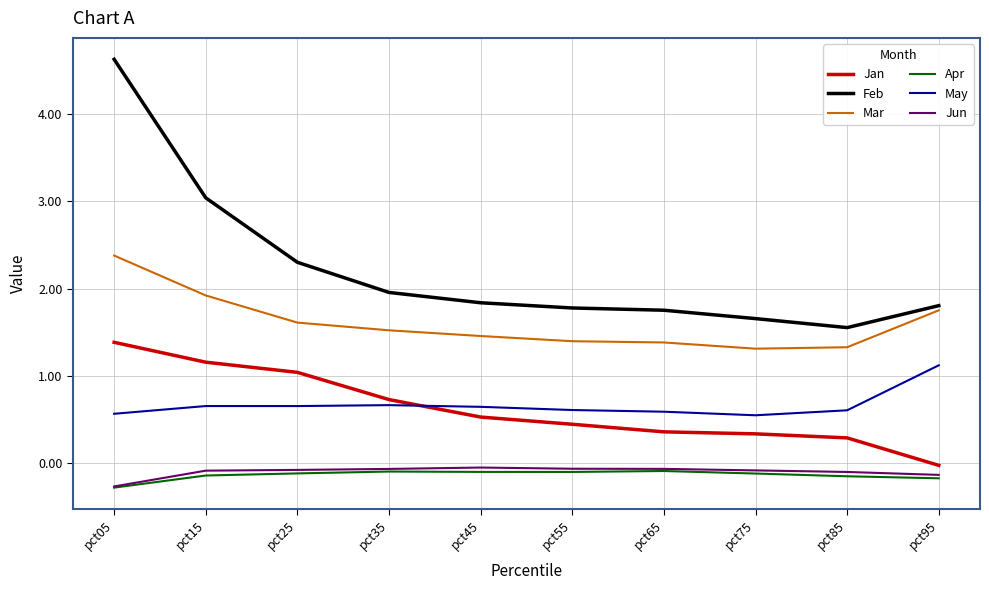

Which series has the largest total across all categories?

Feb